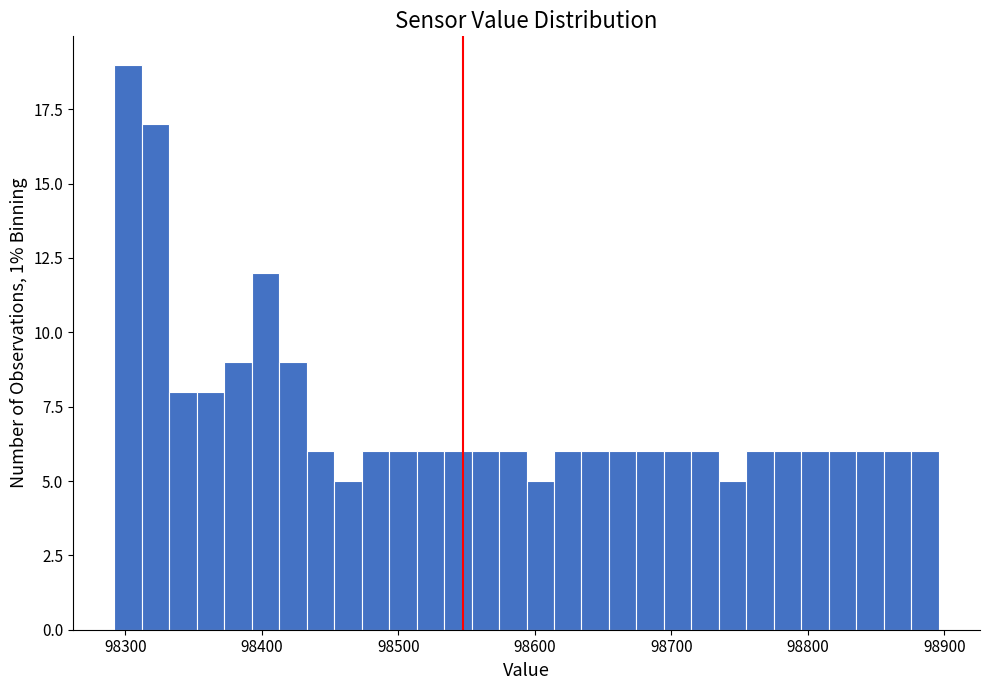

Read against the x-axis, roughly where is the centre of the tallest bar?

98300